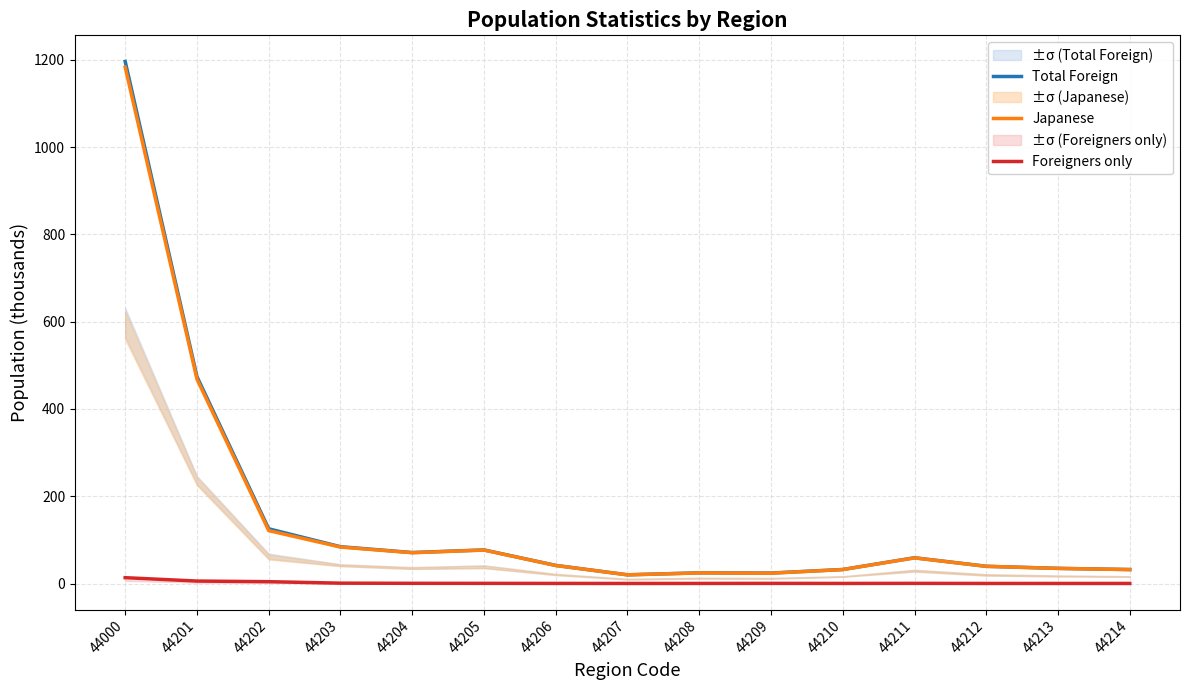

Reading right to left, list all the values displayed in this chart.

Total Foreign: 44214=32.0	44213=34.7	44212=39.5	44211=59.0	44210=32.1	44209=23.9	44208=24.4	44207=19.9	44206=41.5	44205=77.0	44204=70.9	44203=84.3	44202=125.4	44201=474.1	44000=1196.5
Japanese: 44214=31.9	44213=34.6	44212=39.3	44211=58.7	44210=31.9	44209=23.6	44208=24.3	44207=19.8	44206=41.3	44205=76.6	44204=70.5	44203=83.5	44202=121.2	44201=468.5	44000=1183.2
Foreigners only: 44214=0.1	44213=0.1	44212=0.1	44211=0.3	44210=0.2	44209=0.3	44208=0.2	44207=0.1	44206=0.2	44205=0.3	44204=0.4	44203=0.8	44202=4.2	44201=5.6	44000=13.3